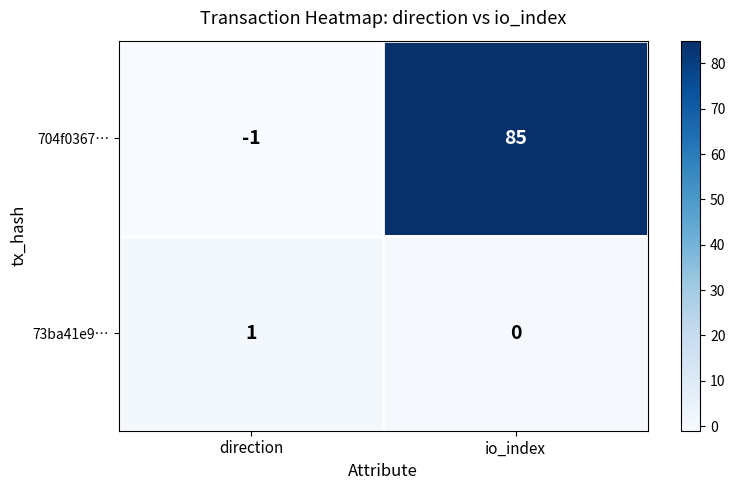

The value of 73ba41e9… at direction is 1. True or false?

True